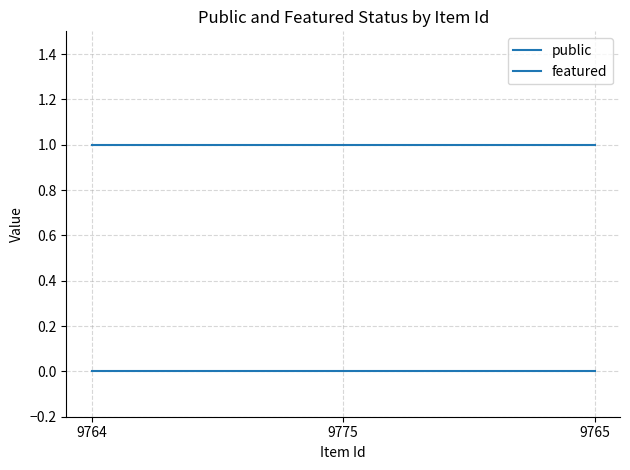

What is the greatest value displayed?

1